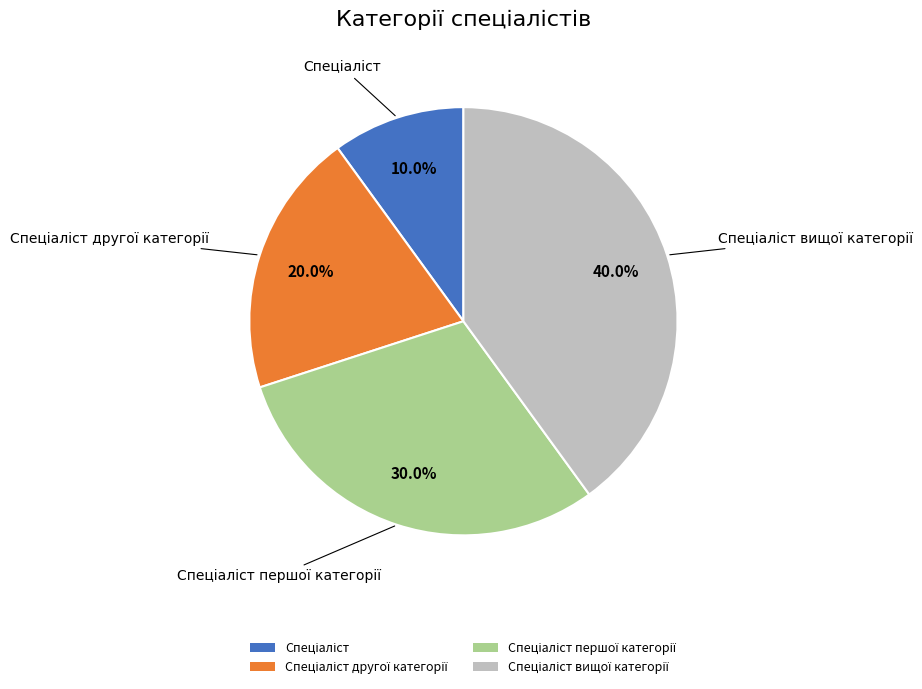

Is there a majority slice in this chart?

No